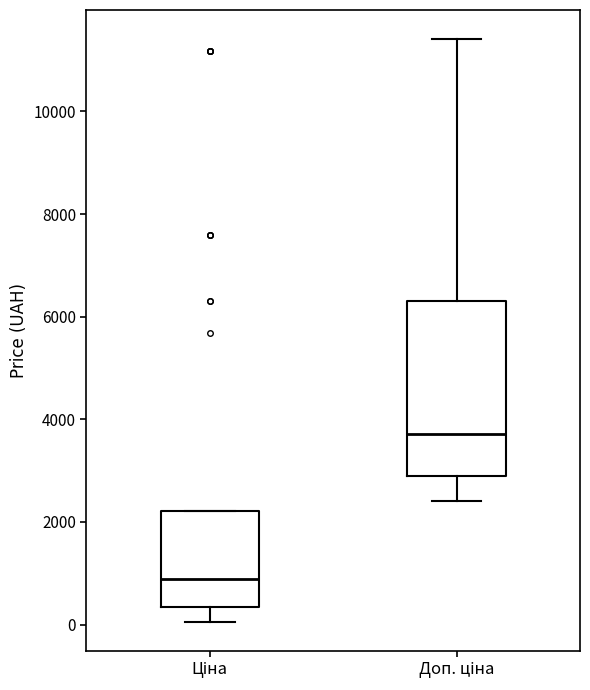

Where does the lower whisker of the box for Доп. ціна end on the y-axis? The values are not printed on the chart, so give them approximately, as read against the axis.

2400